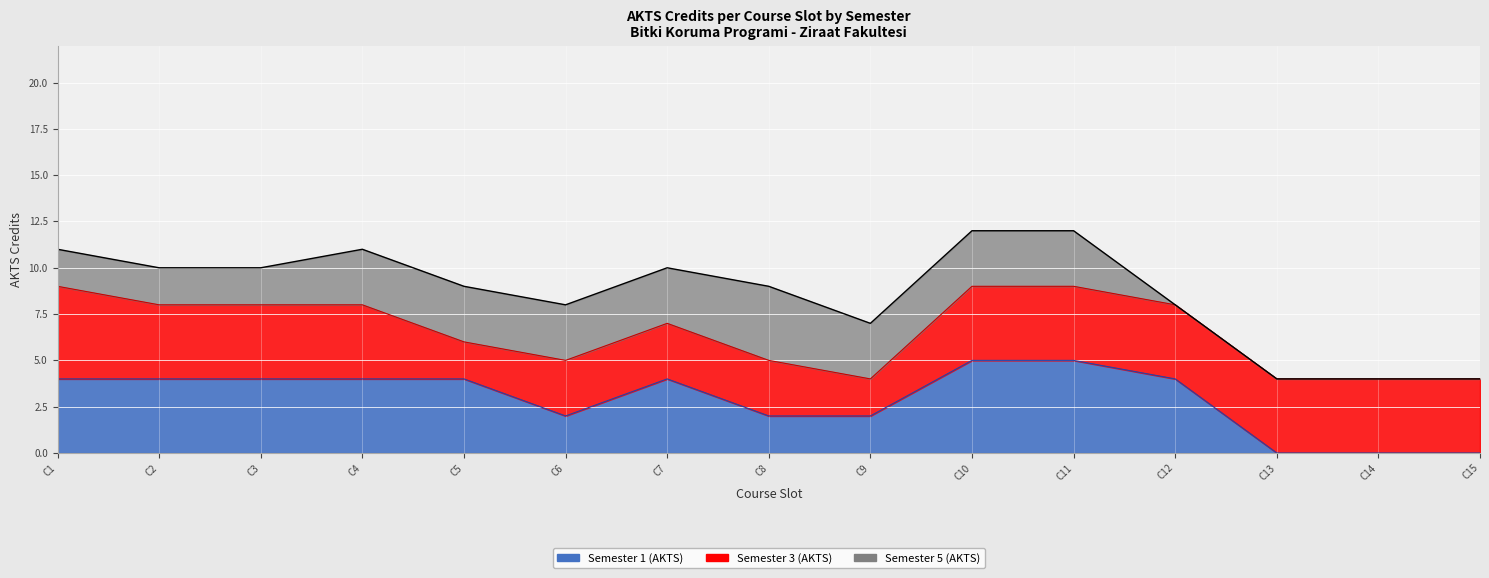

What is the difference between the maximum and minimum values in the Sem1 line series?

5